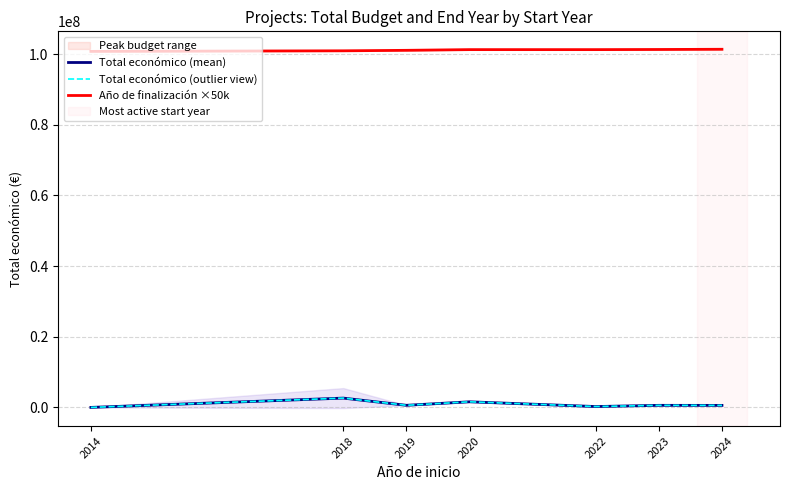

True or false: Total económico (mean) and Total económico (outlier view) cross at least once.

False